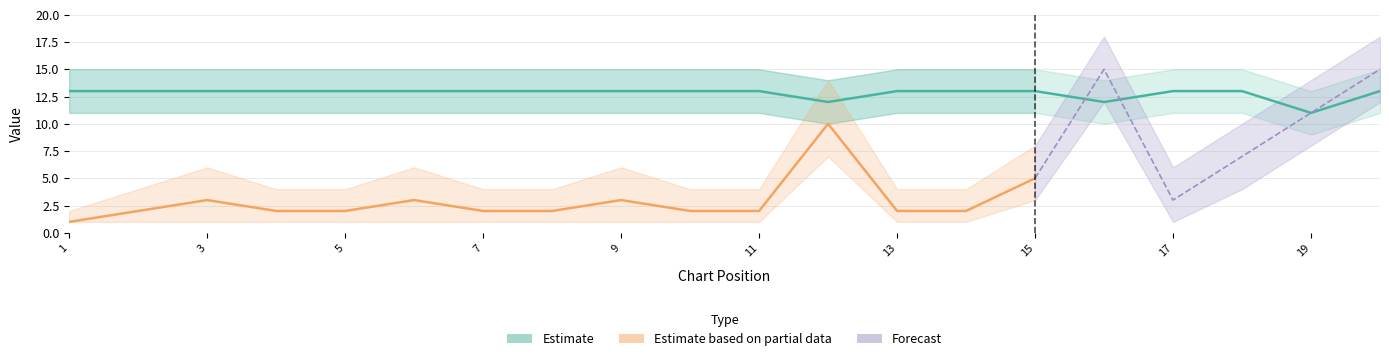

What is the difference between the values at 12 and 9?

1